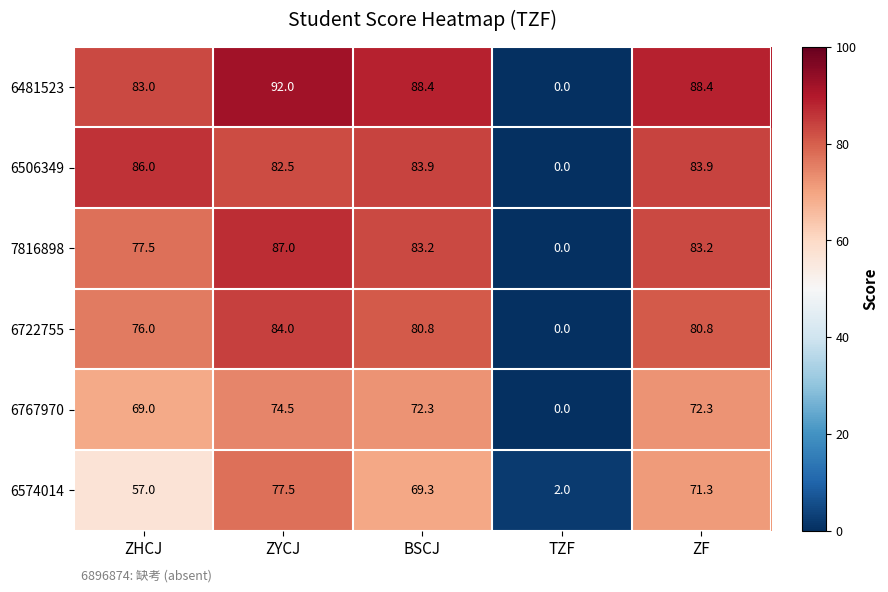

The value of 6767970 at BSCJ is 128.8. True or false?

False